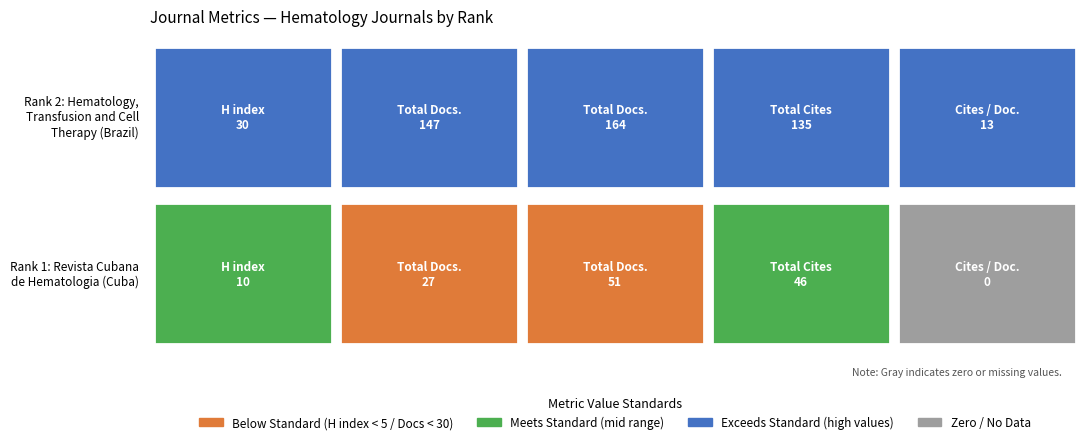

Reading left to right, list all the values displayed in this chart.

H index: 10	27	51	46	0
Total Docs. (2008): 30	147	164	135	13